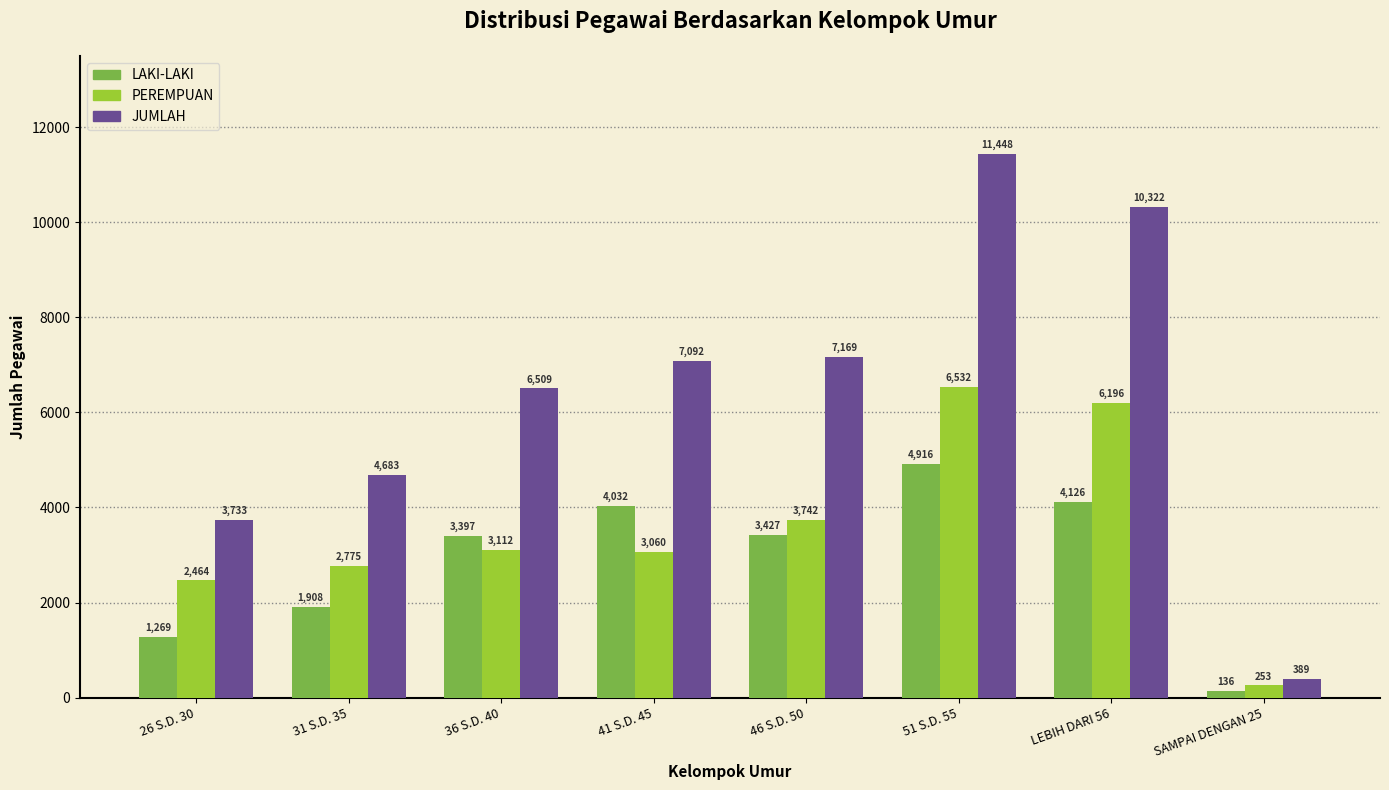

What is the label of the 5th bar from the right?

41 S.D. 45